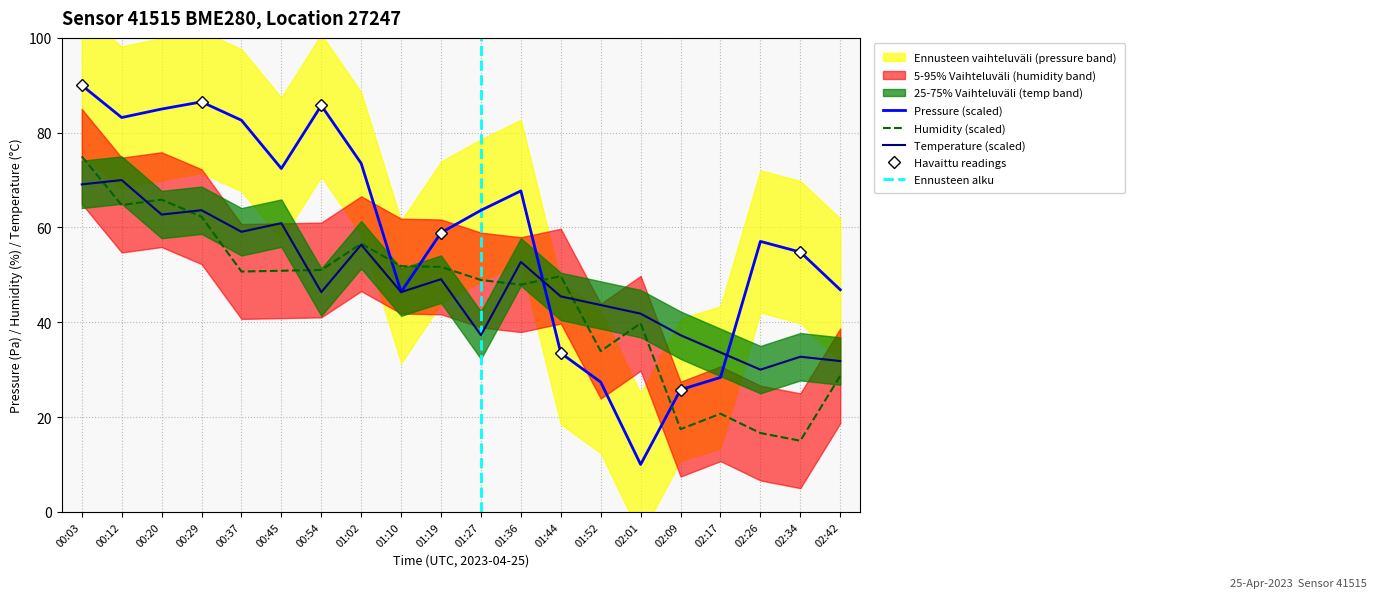

Is the value of pressure at 00:20 greater than the value of humidity at 02:09?

Yes